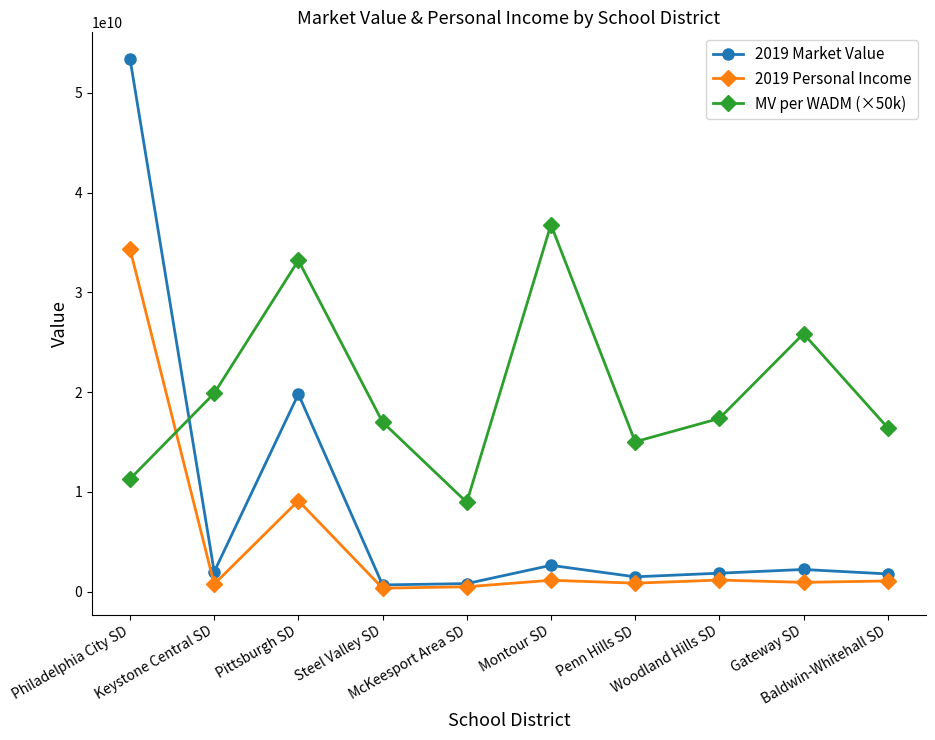

Which series ends up on top after the final intersection of 2019 Market Value and MV per WADM (×50k)?

MV per WADM (×50k)